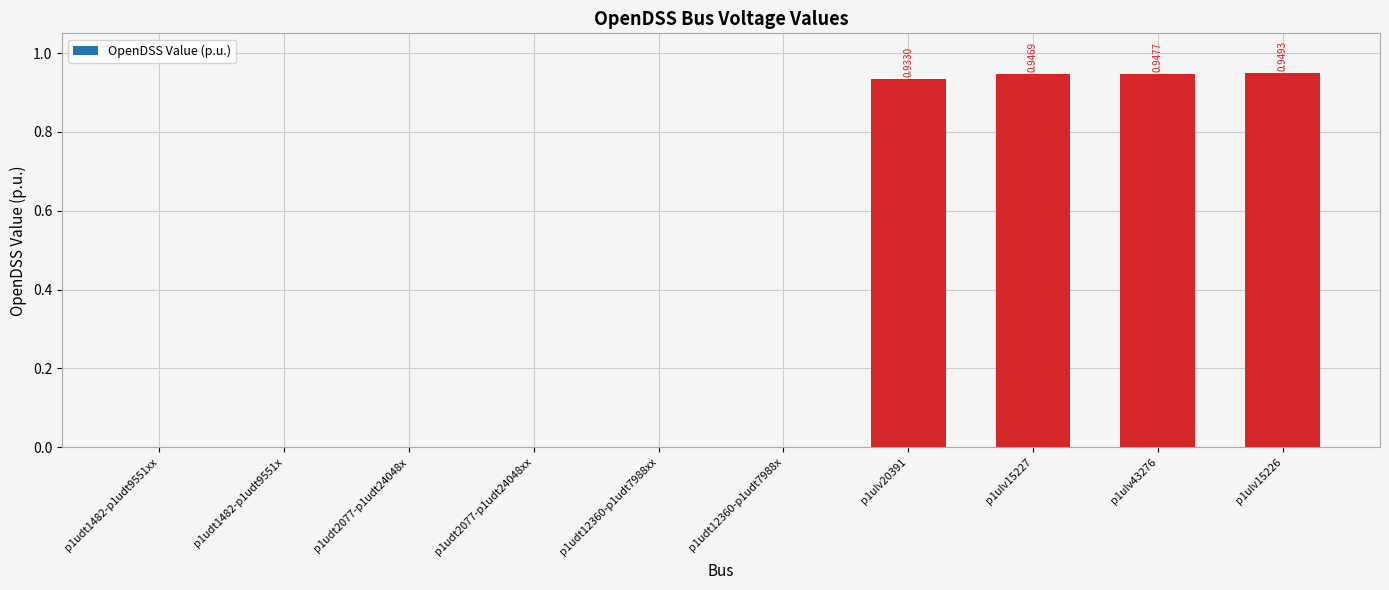

How many categories are shown in the chart?

10